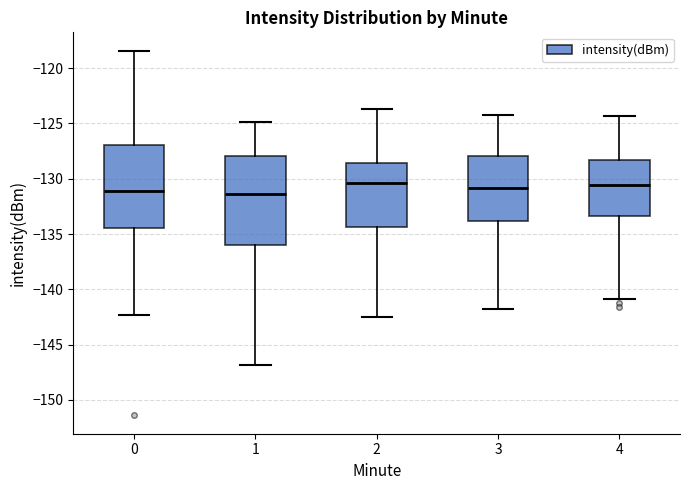

Where is the lower edge of the box at x = 0 on the y-axis? The values are not printed on the chart, so give them approximately, as read against the axis.

-134.5